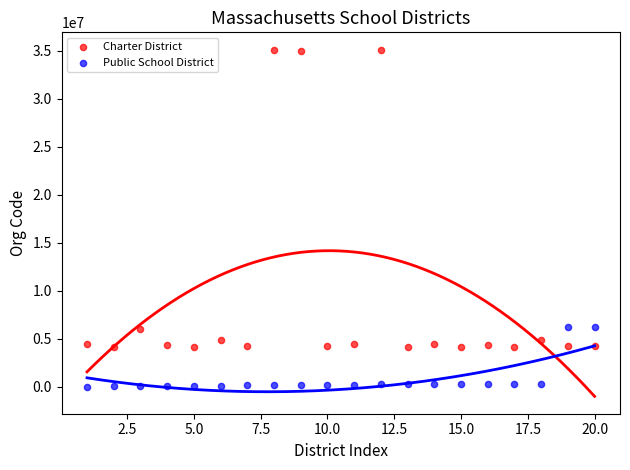

Which series has the widest spread of Y values?

Charter District